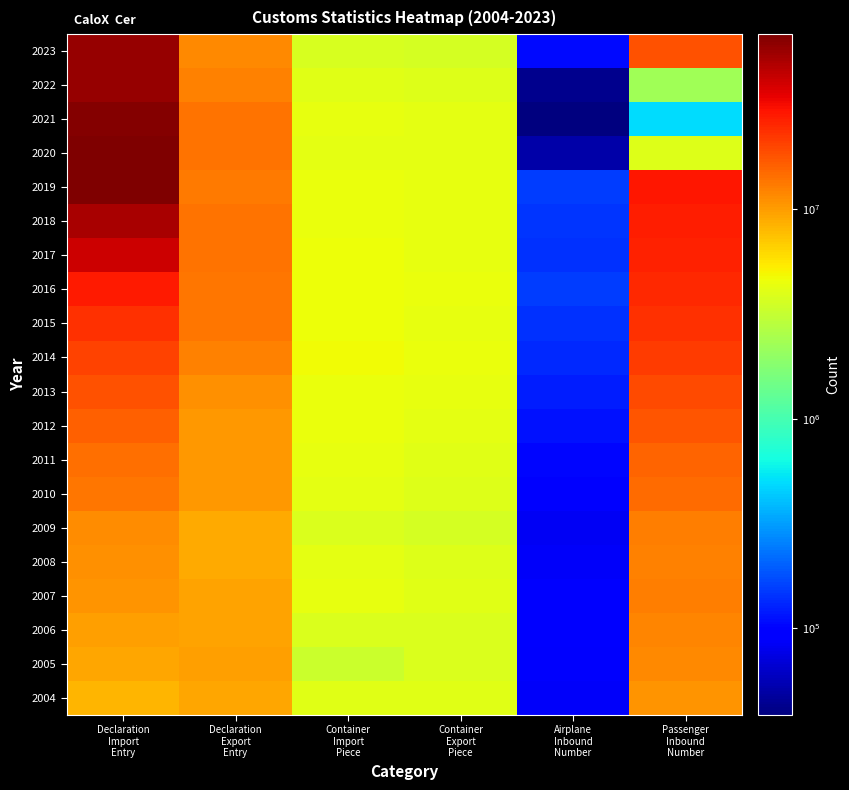

What is the smallest value displayed?

38642